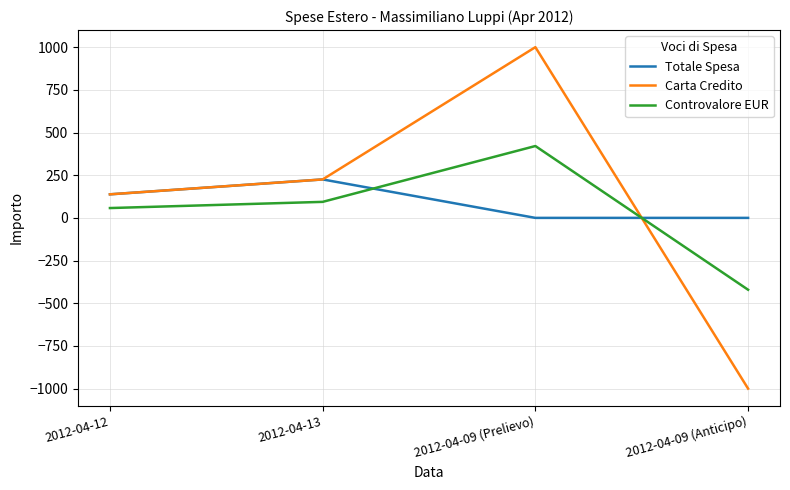

After their last crossing, which series has the higher values: Totale Spesa or Carta Credito?

Totale Spesa